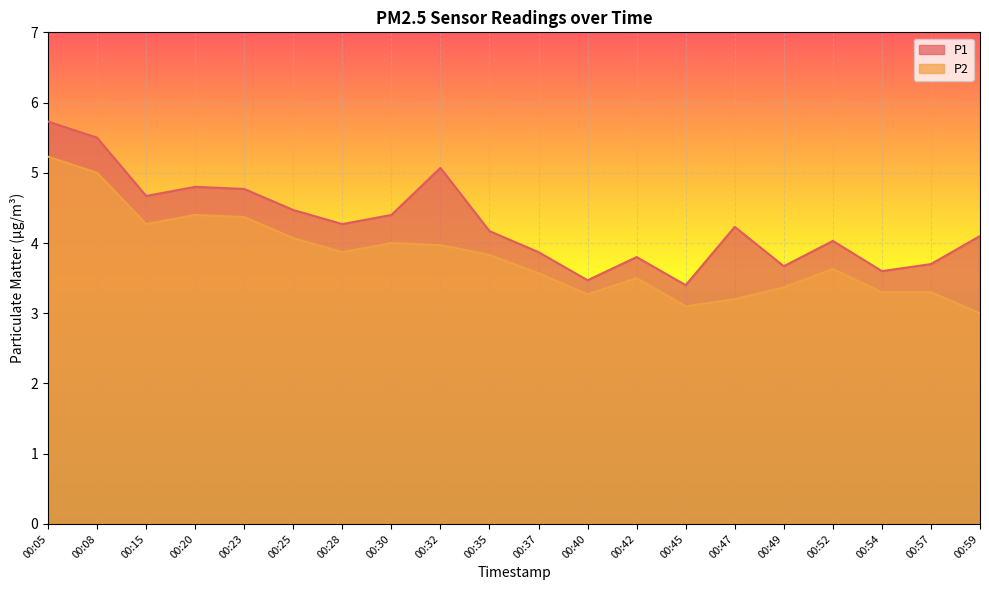

Where does the P1 series first go above 4?

00:05